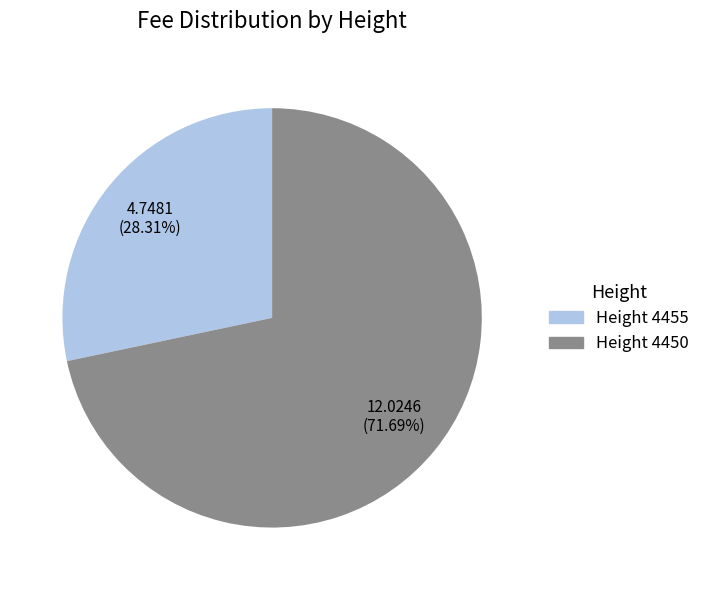

Is there a majority slice in this chart?

Yes